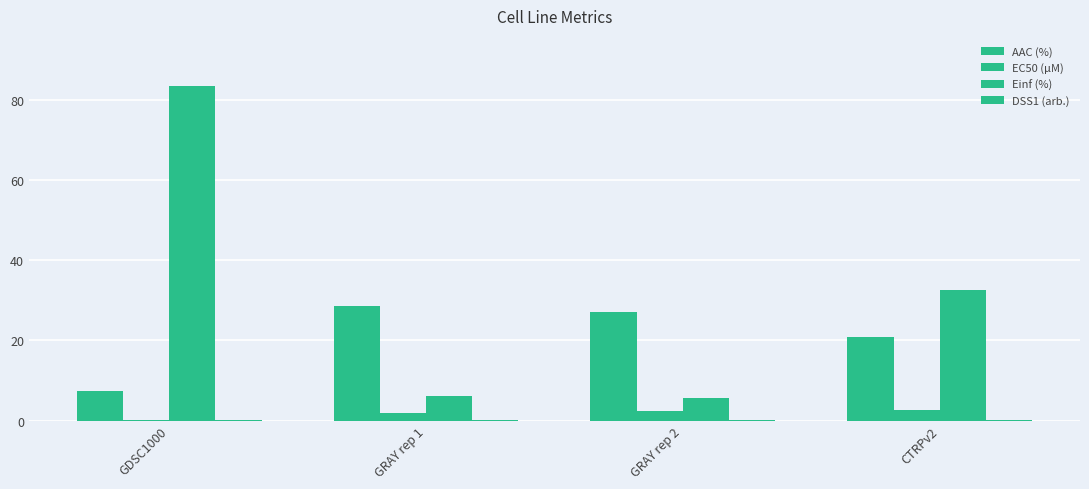

What is the total value across all series at GRAY rep 2?

35.5